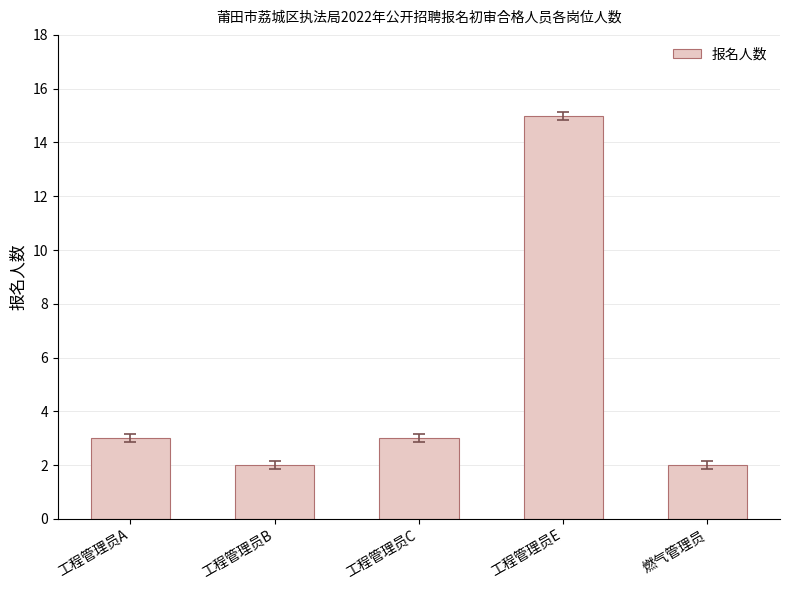

What is the smallest value displayed?

2